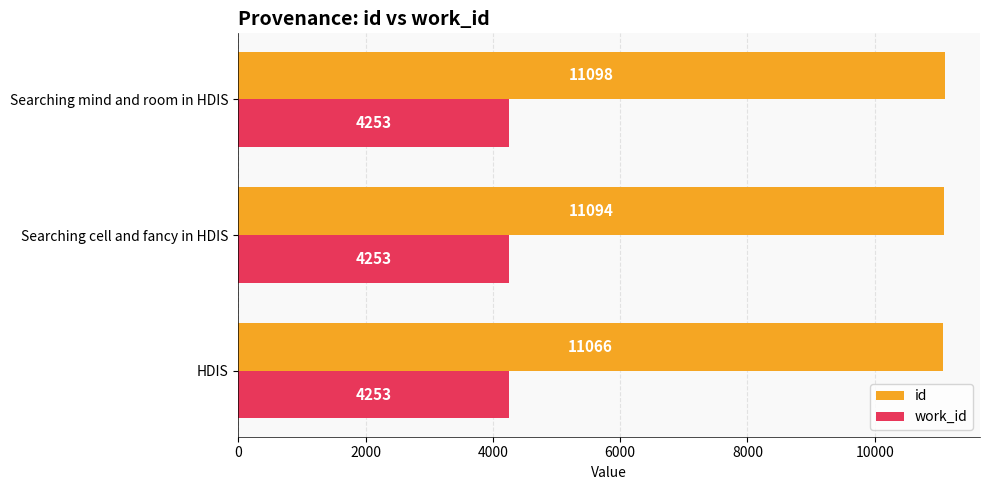

What is the minimum value for id?

11066